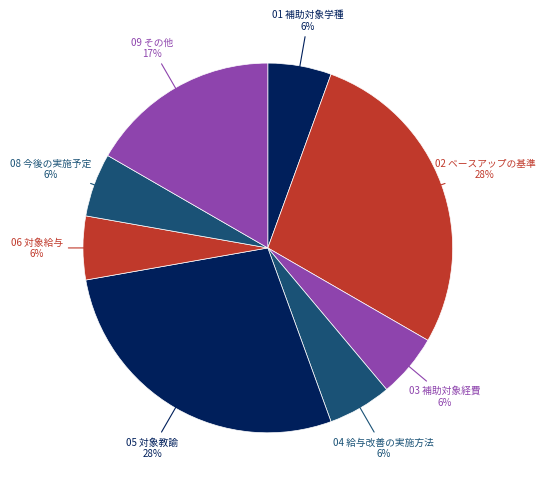

Does 03 補助対象経費 account for over 50% of the chart?

No